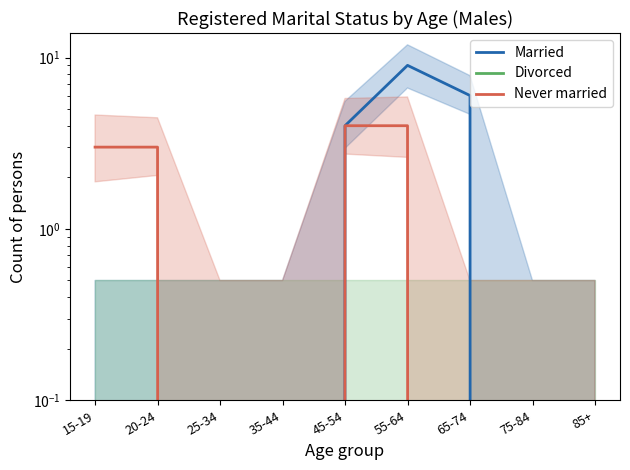

True or false: Divorced and Married cross at least once.

False